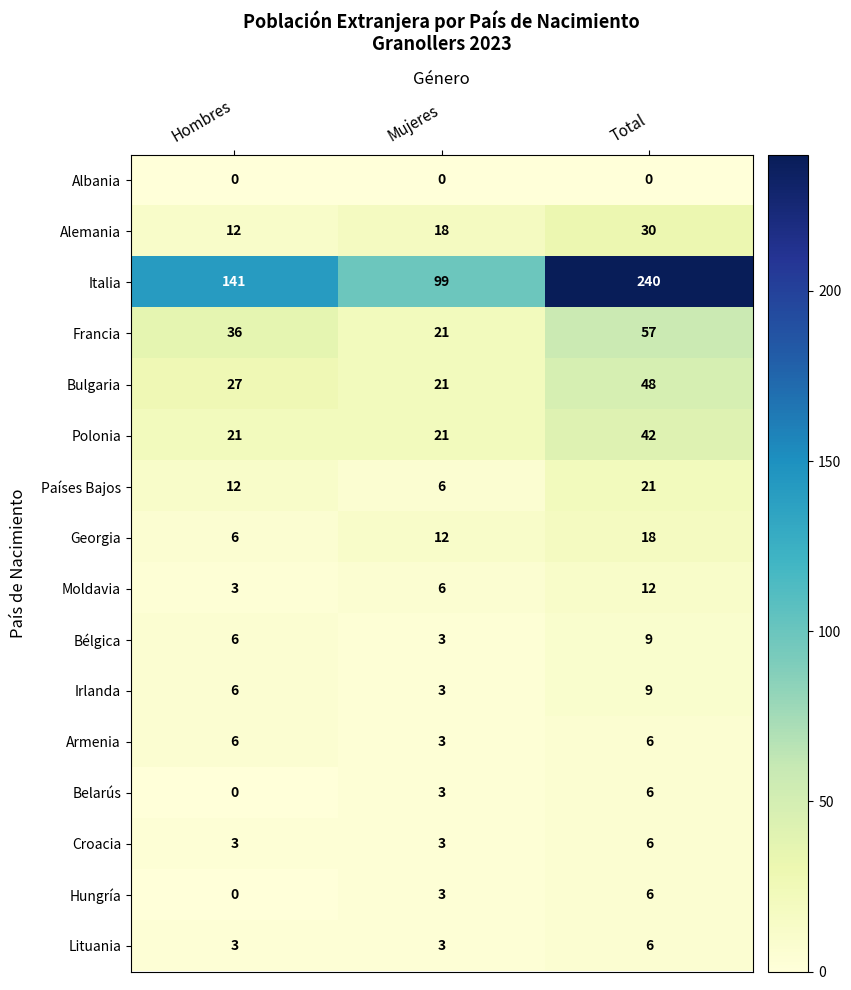

What is the minimum value for Moldavia?

3